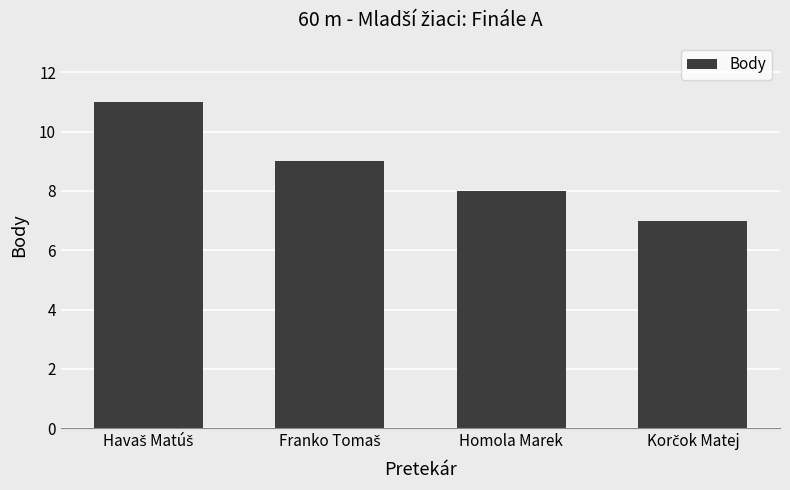

Does the chart contain stacked bars?

No